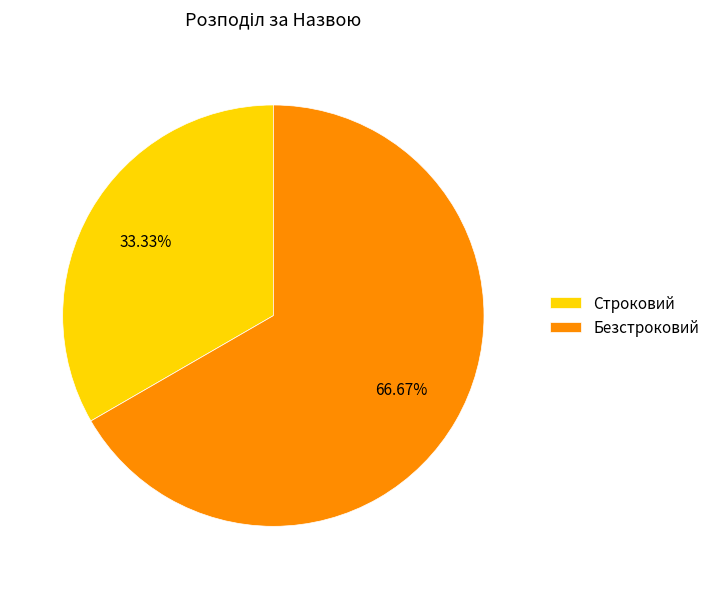

To the nearest percent, what is the difference between the Безстроковий and Строковий slice percentages?

33%